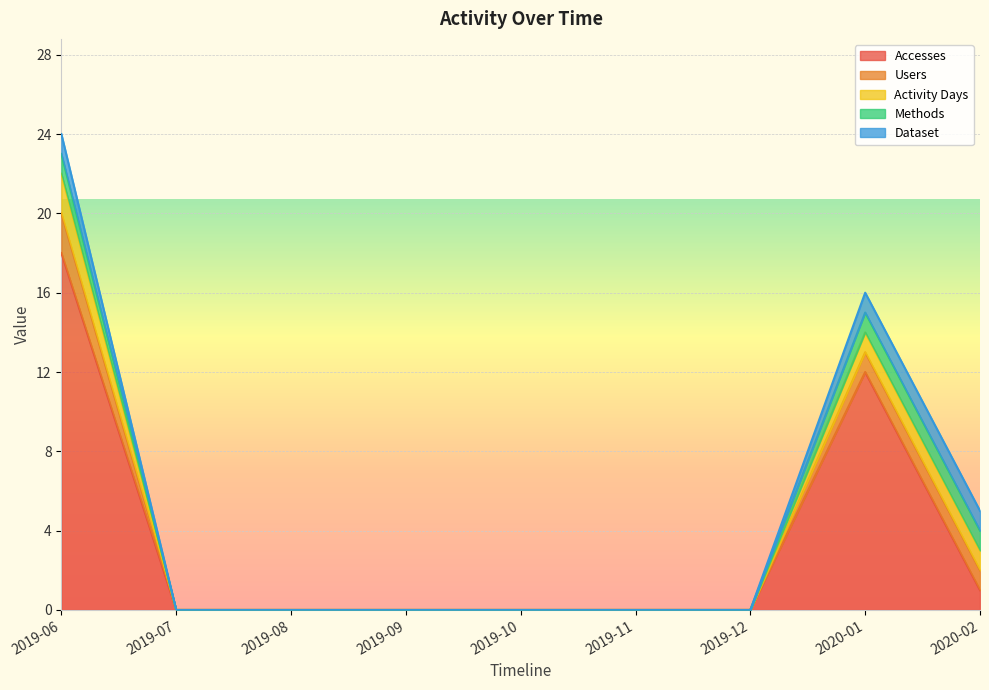

What is the approximate value of Dataset at 2020-01?

1